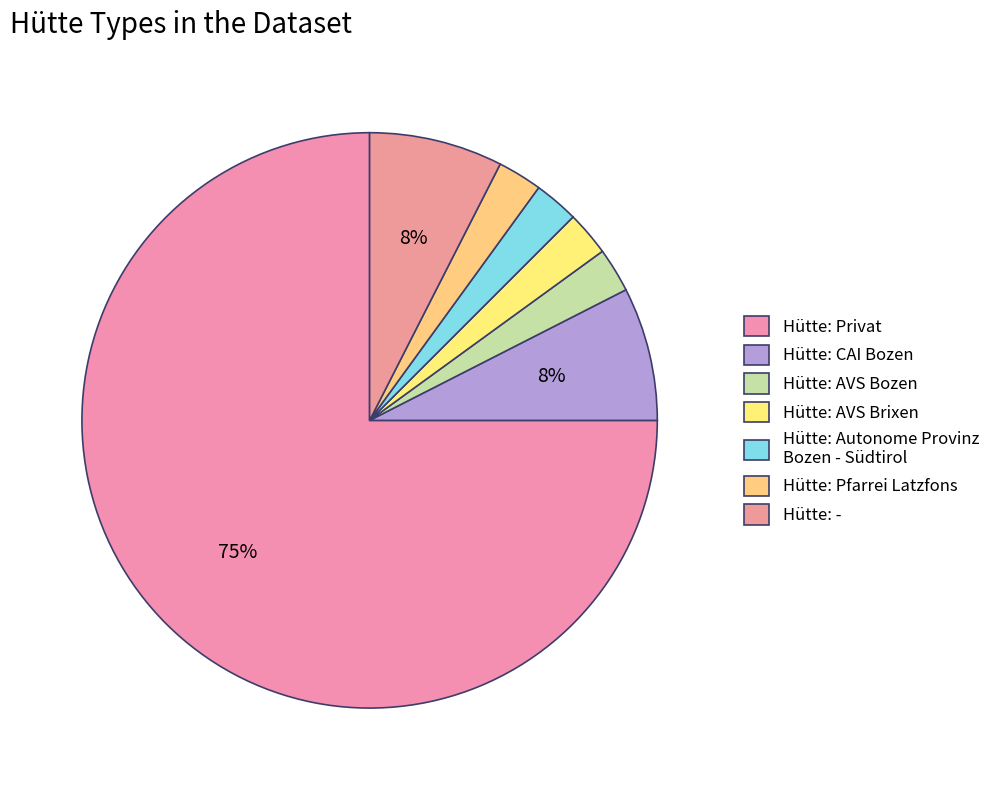

How many segments does this pie chart have?

7